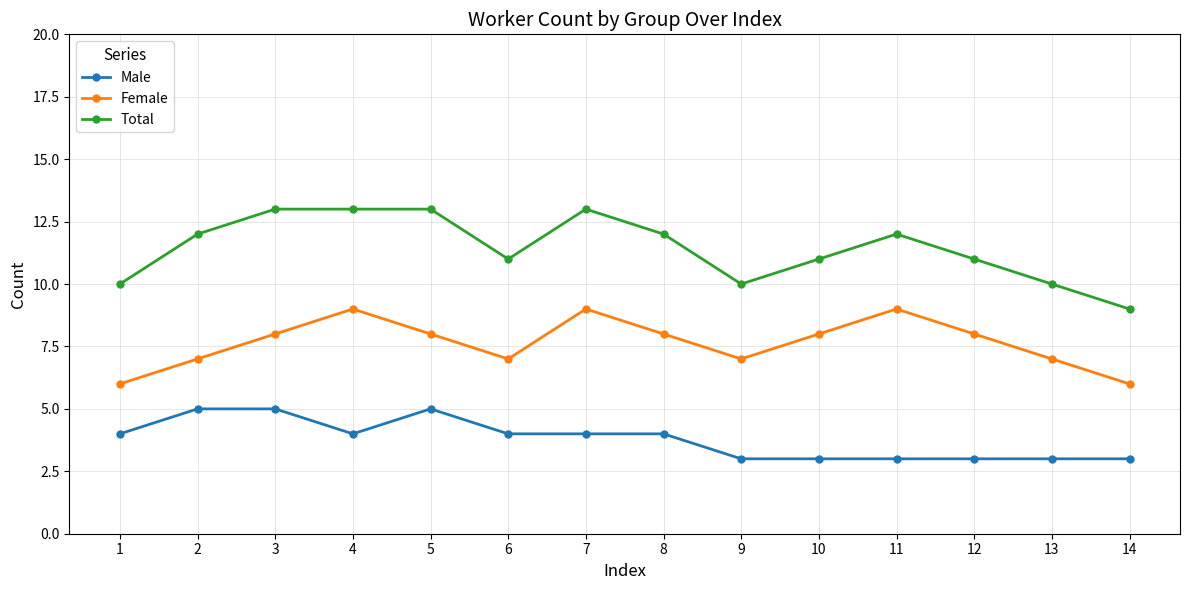

Rank the series by their average value, from highest to lowest.

Total, Female, Male